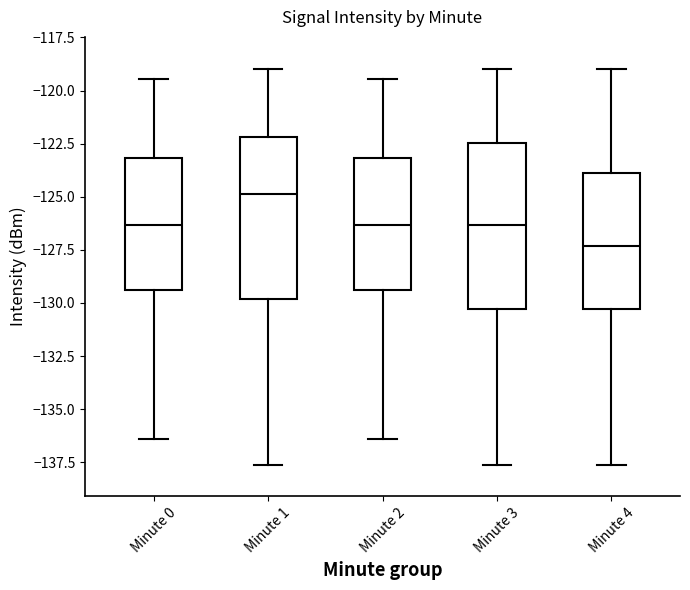

Reading left to right, transcribe this box plot: for each box, give where its median line is, the range the box spans, and where its two whiskers end, as read against the y-axis. The values are not printed on the chart, so give them approximately, as read against the axis.

Minute 0: median -126.5, box -129.5 to -123.0, whiskers -136.5 to -119.5
Minute 1: median -125.0, box -130.0 to -122.0, whiskers -137.5 to -119.0
Minute 2: median -126.5, box -129.5 to -123.0, whiskers -136.5 to -119.5
Minute 3: median -126.5, box -130.5 to -122.5, whiskers -137.5 to -119.0
Minute 4: median -127.5, box -130.5 to -124.0, whiskers -137.5 to -119.0